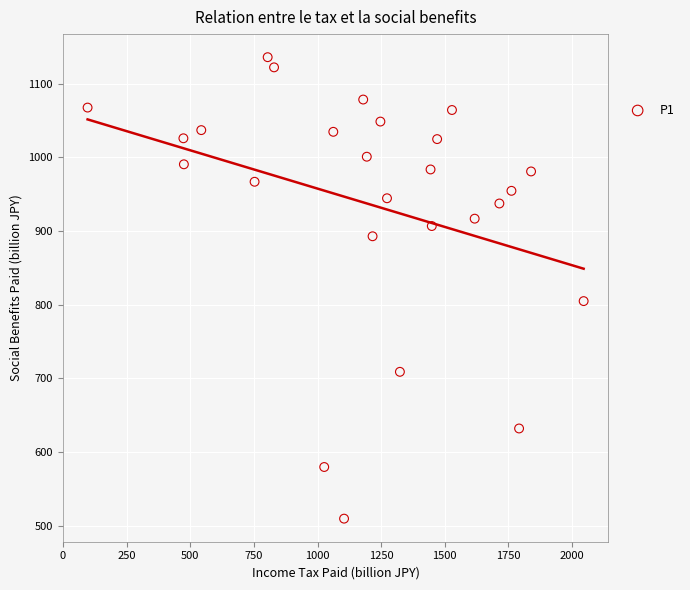

What is the range of Y values (max minus min)?

626.4